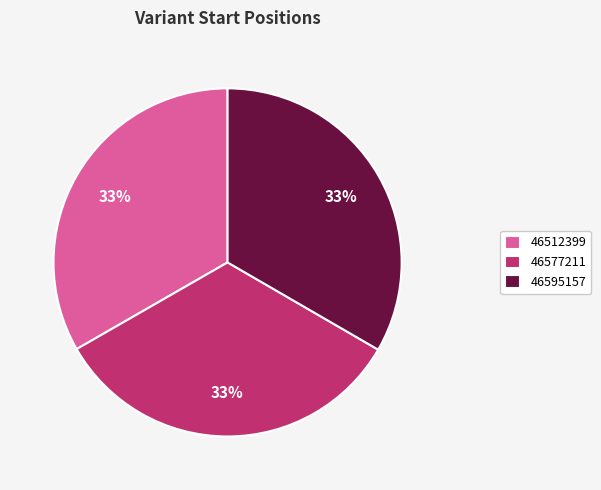

Does 46512399 represent more than half of the total?

No